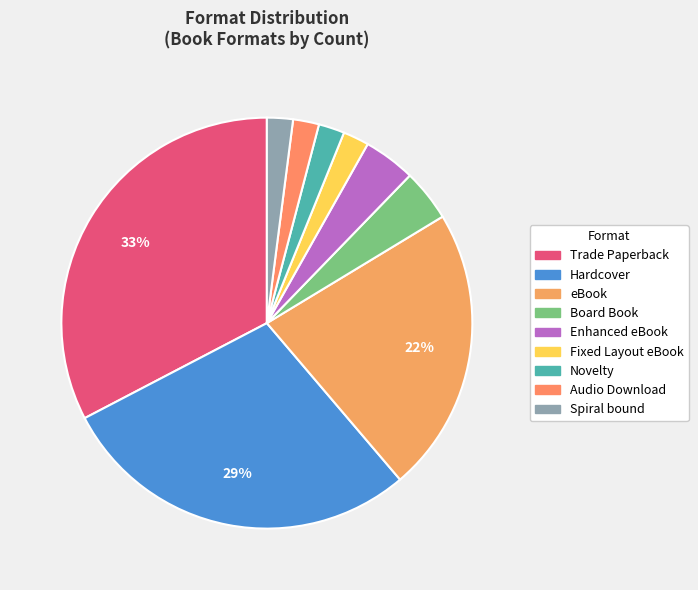

Does Board Book account for over 50% of the chart?

No